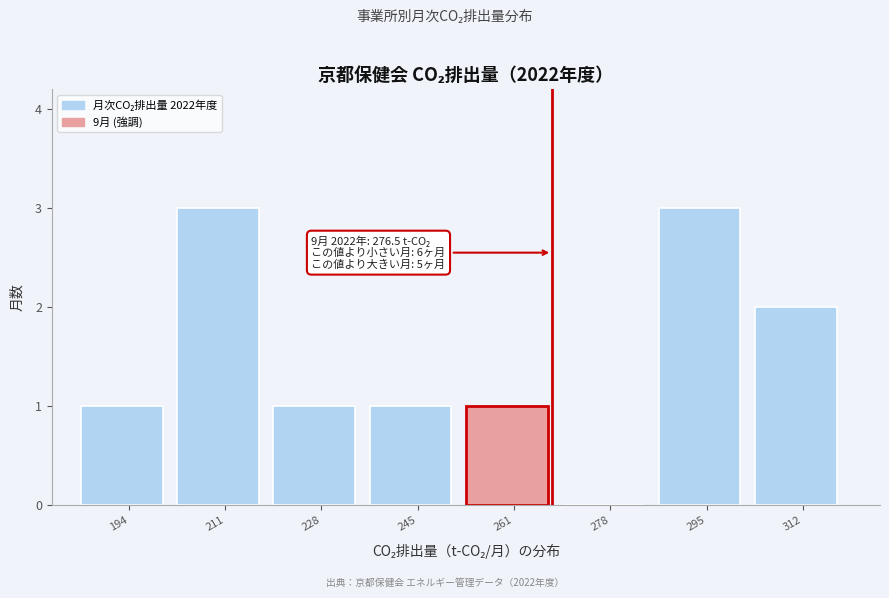

Reading left to right, list all the values displayed in this chart.

194=1	211=3	228=1	245=1	261=1	278=0	295=3	312=2